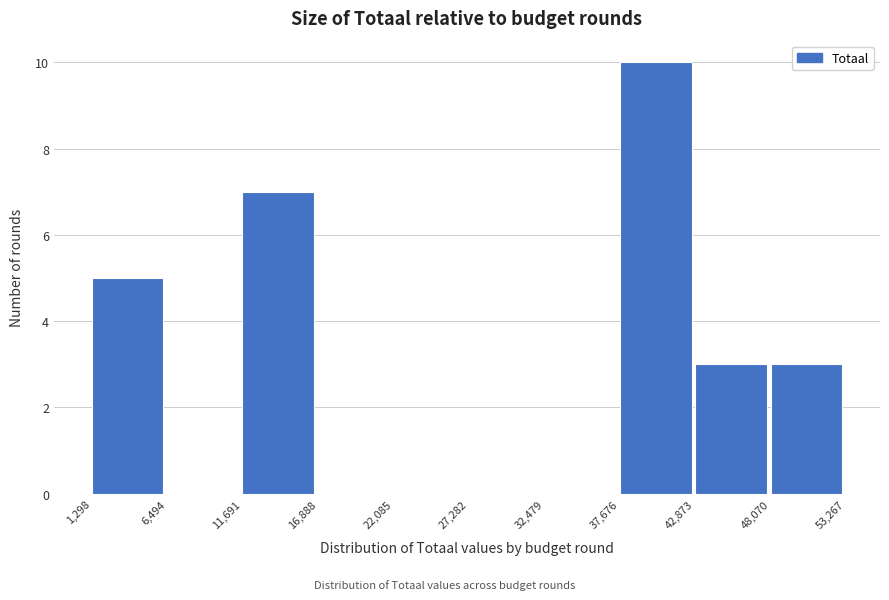

How tall is the bar that spans 37,676 to 42,873 on the x-axis? The values are not printed on the chart, so give them approximately, as read against the axis.

10